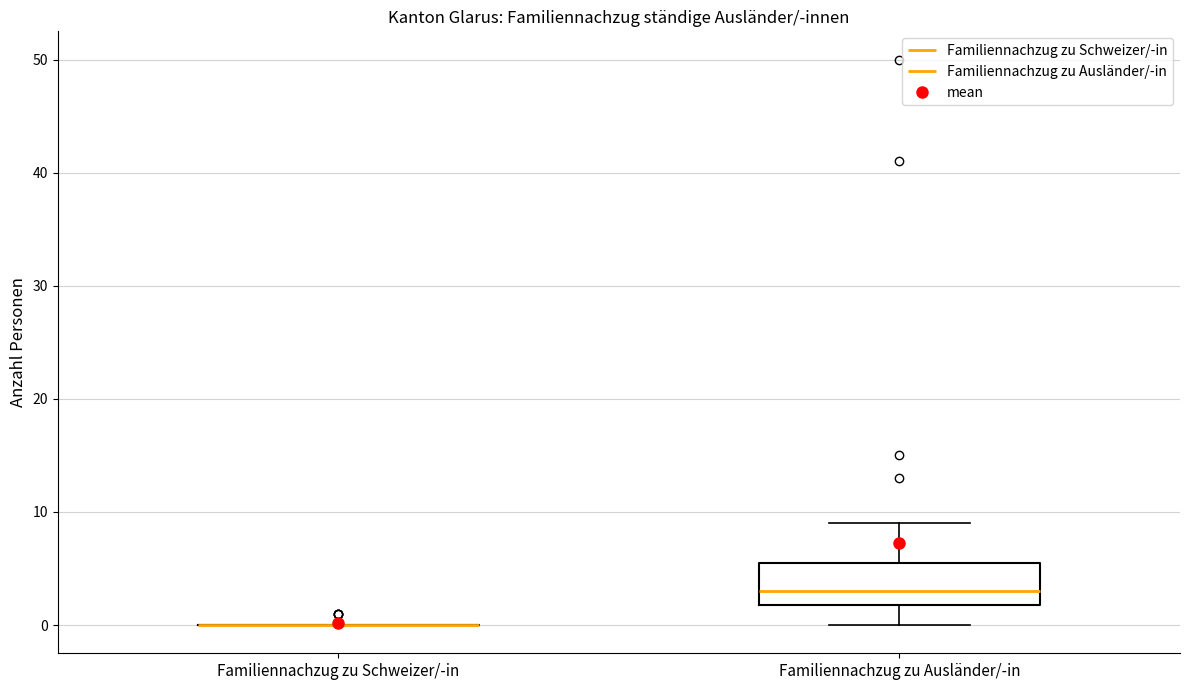

Where is the lower edge of the box for Familiennachzug zu Ausländer/-in on the y-axis? The values are not printed on the chart, so give them approximately, as read against the axis.

2